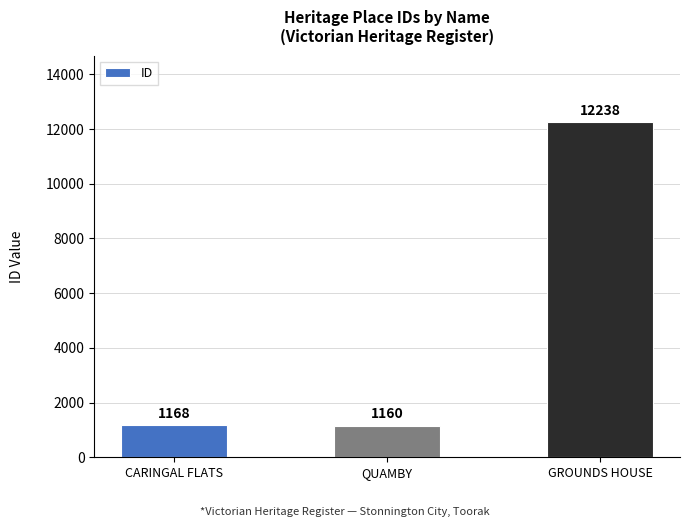

What is the label of the 3rd bar from the right?

CARINGAL FLATS